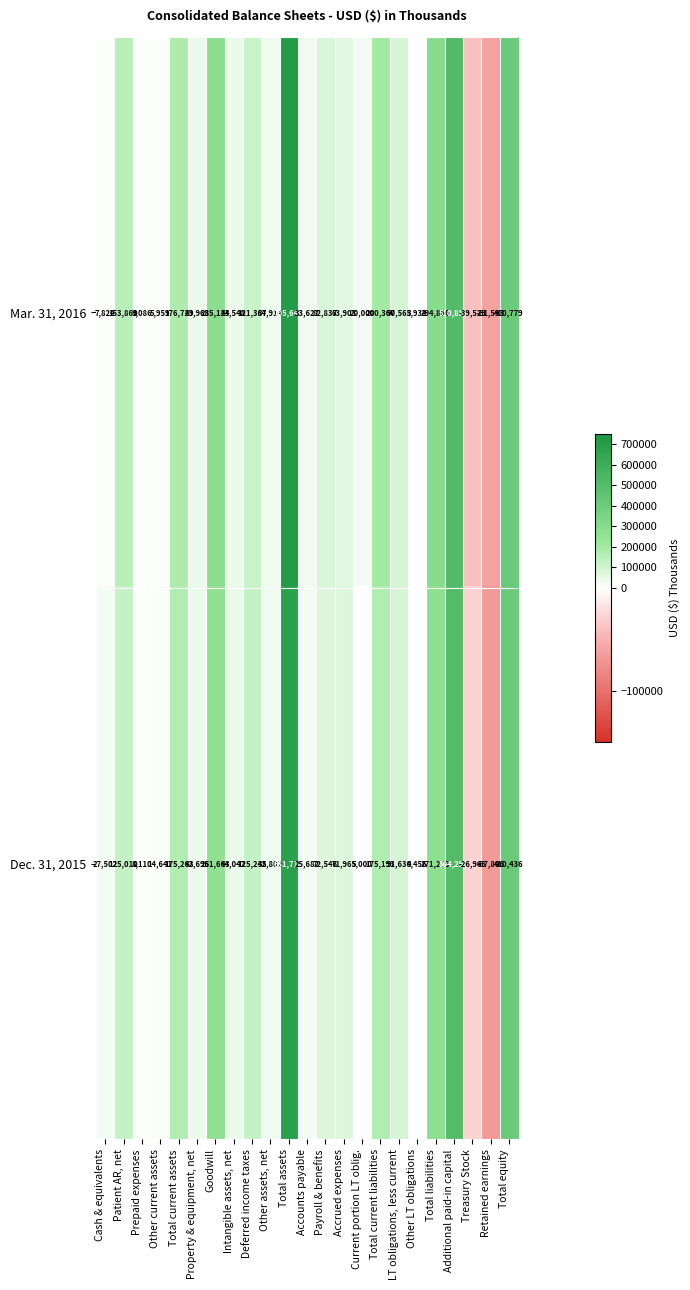

Which series has the largest total across all categories?

Mar. 31, 2016